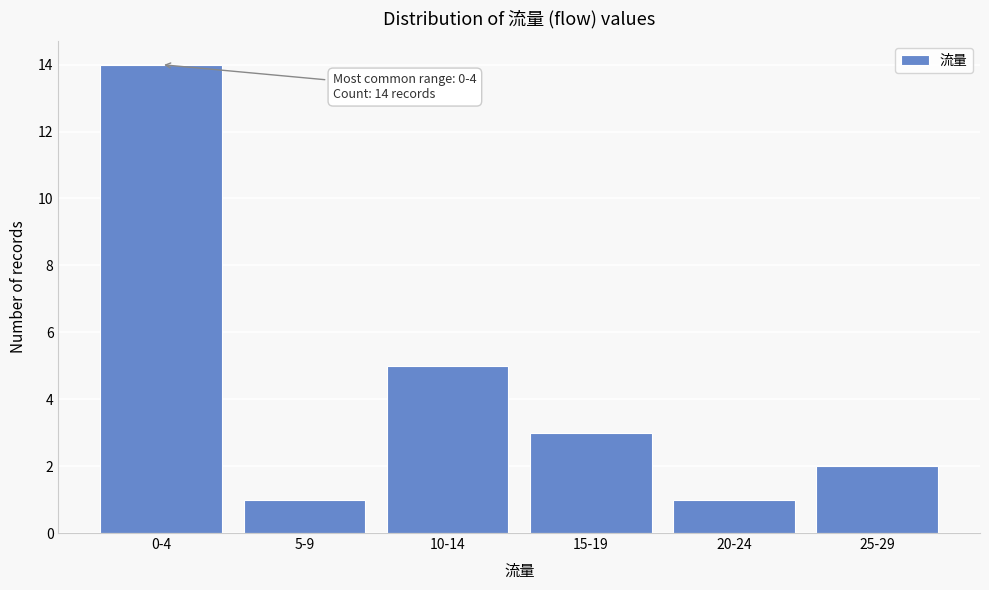

Reading right to left, extract all data points from this chart.

25-29=2	20-24=1	15-19=3	10-14=5	5-9=1	0-4=14